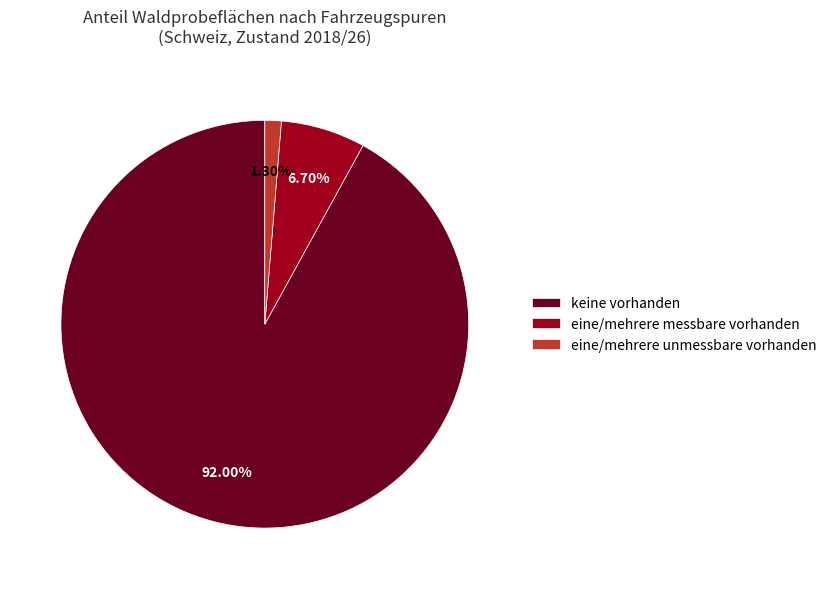

To the nearest percent, what is the difference between the largest and smallest slice percentages?

91%